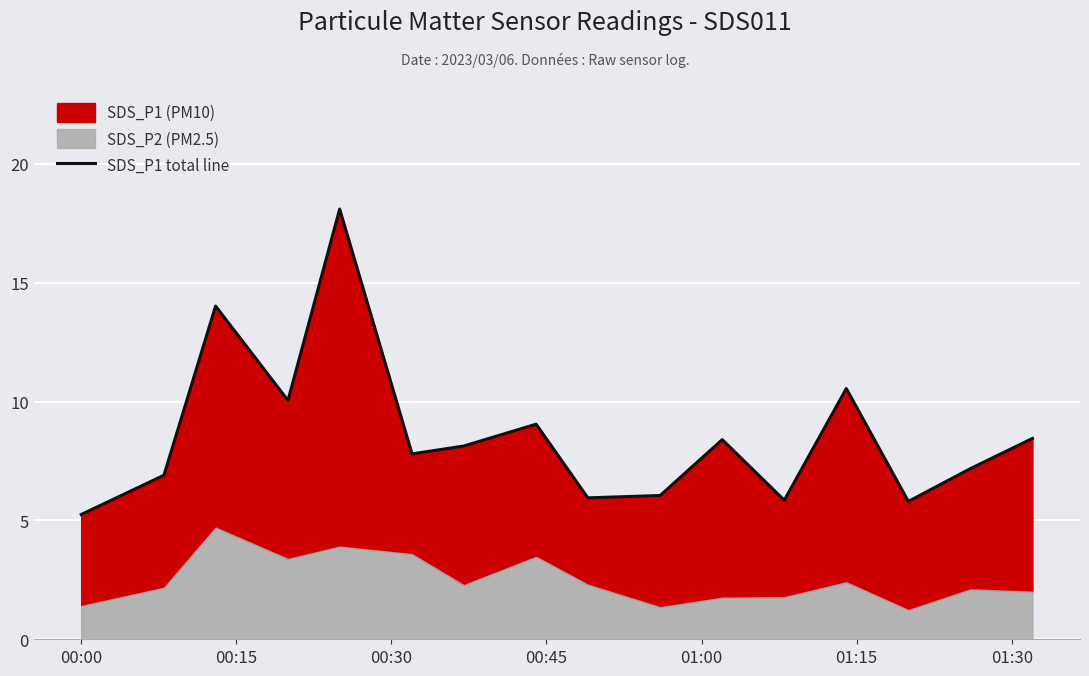

How many data points does each series have?

16